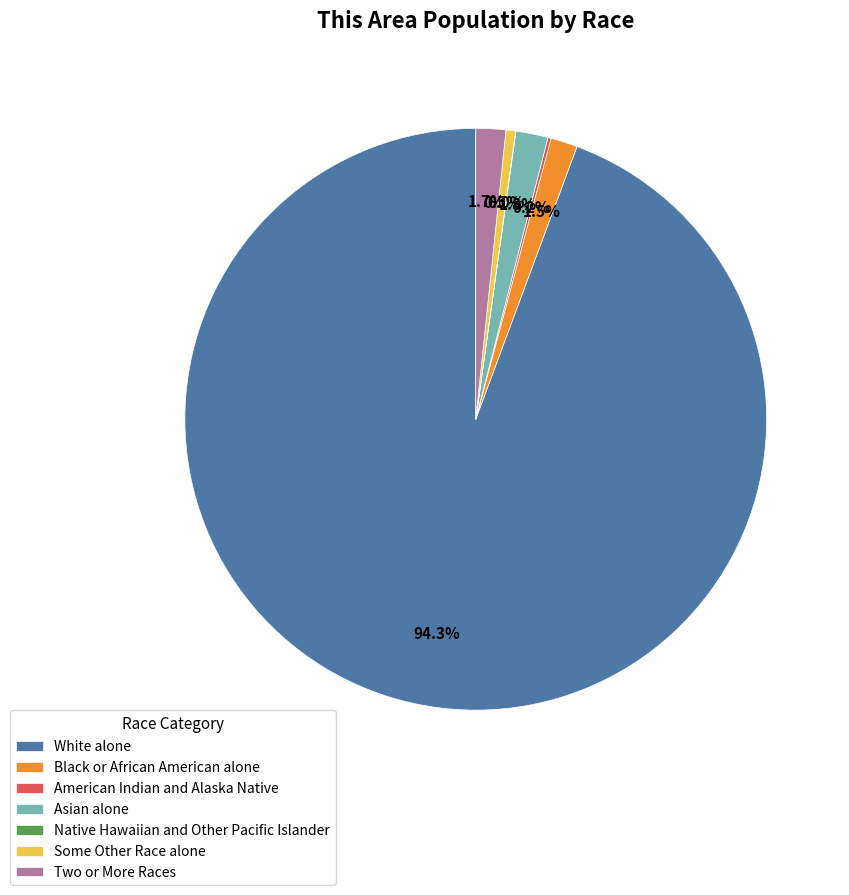

Which slice represents more than half of the pie?

White alone